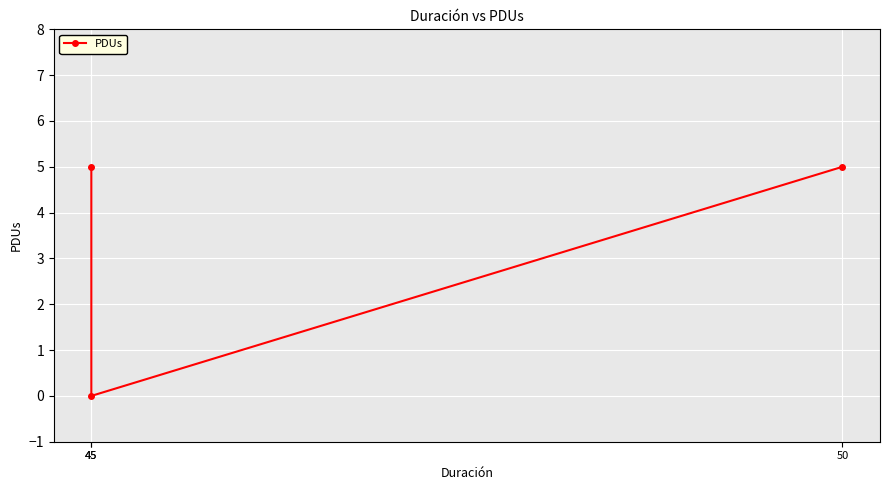

At which category does the chart reach its peak across all series?

50